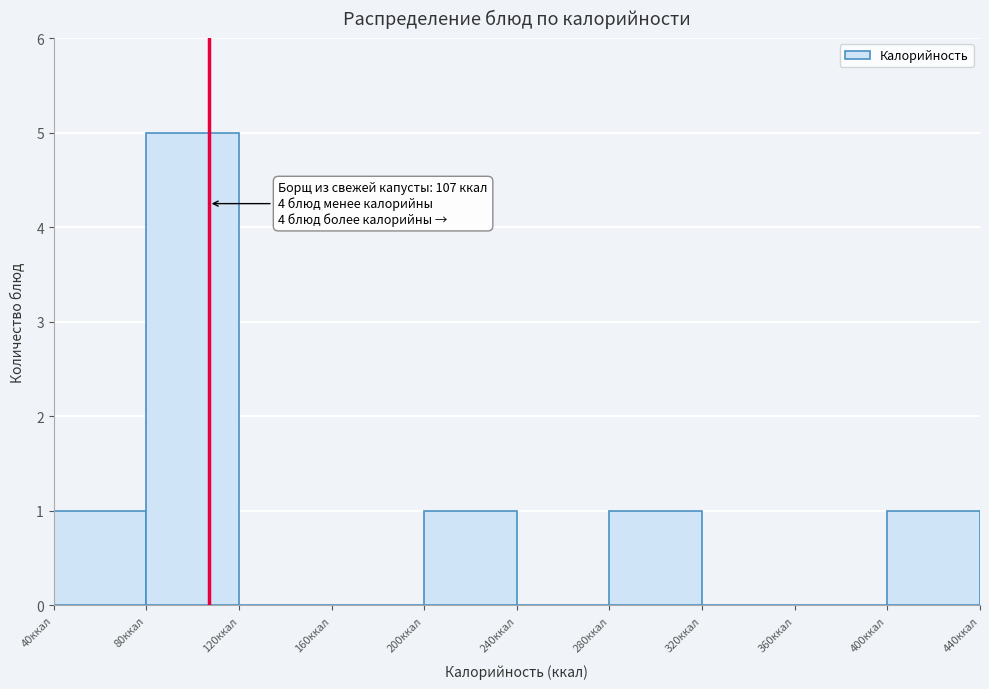

Over which range of the x-axis is the bar tallest?

80 to 120